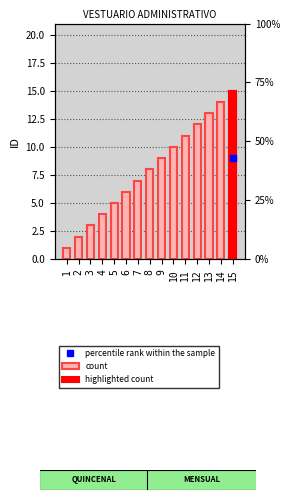

List the labels in order of value, largest first.

15, 14, 13, 12, 11, 10, 9, 8, 7, 6, 5, 4, 3, 2, 1